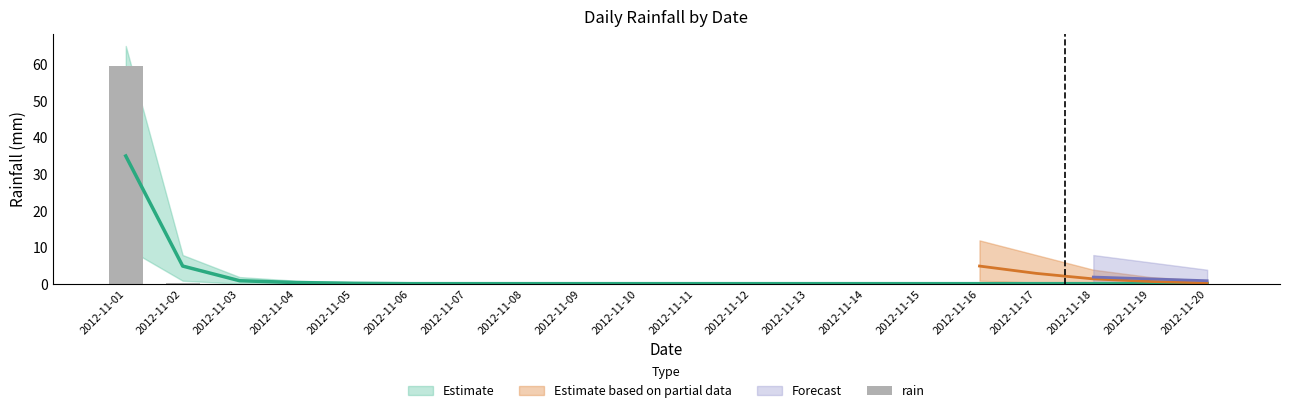

Which has a higher value, 2012-11-01 or 2012-11-13?

2012-11-01